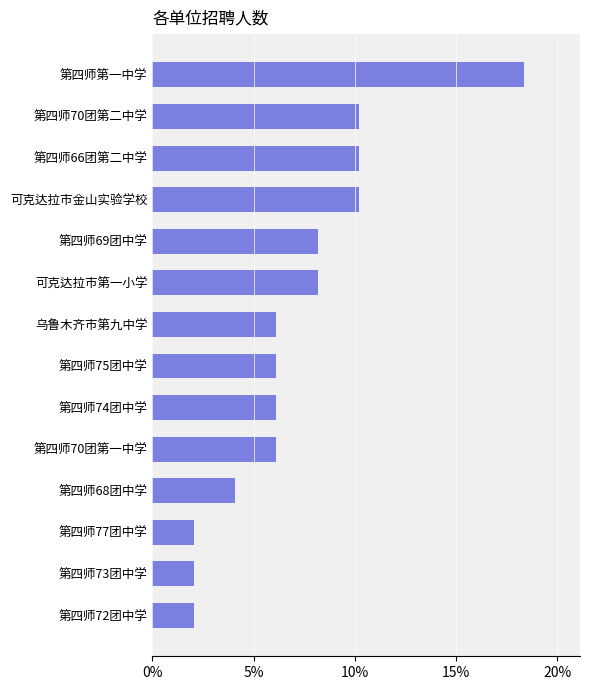

What is the sum of all values?

1.0